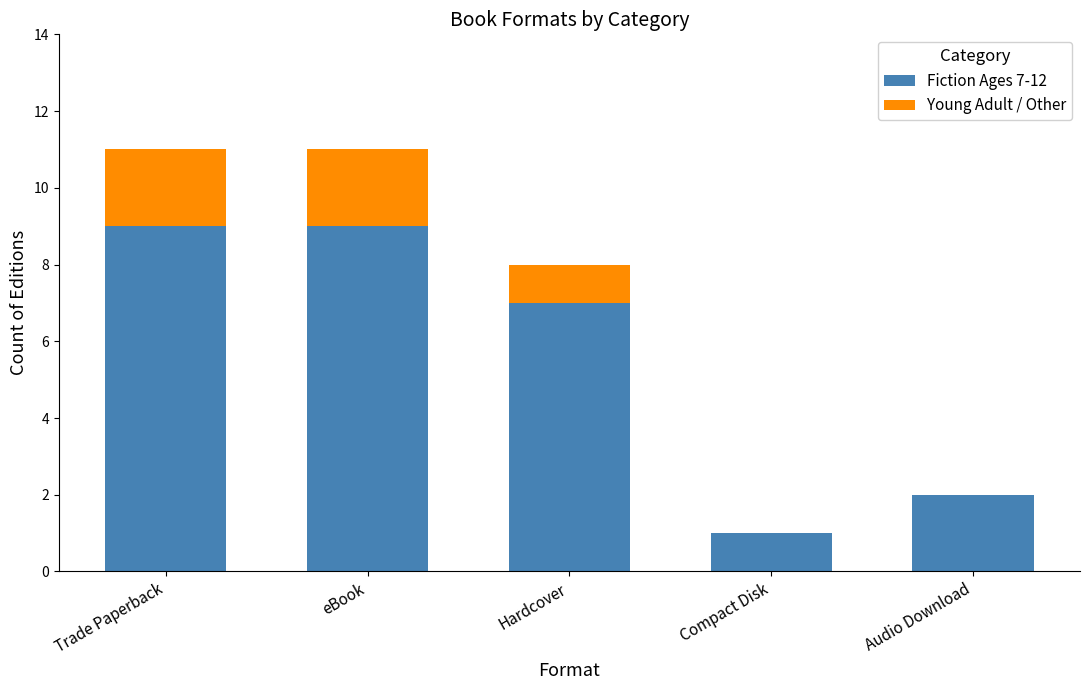

What is the highest value of the Fiction Ages 7-12 series?

9